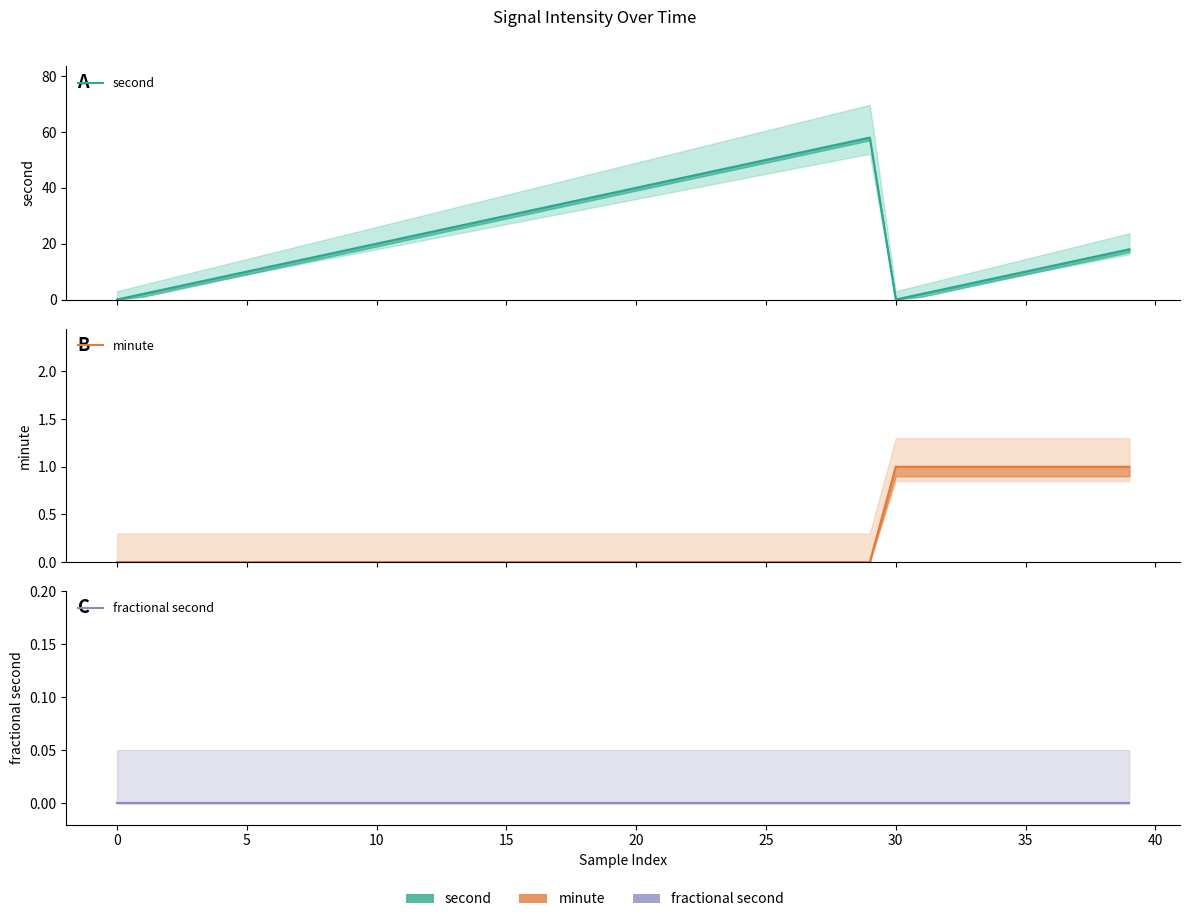

The minute series shows 0 at 16. True or false?

False